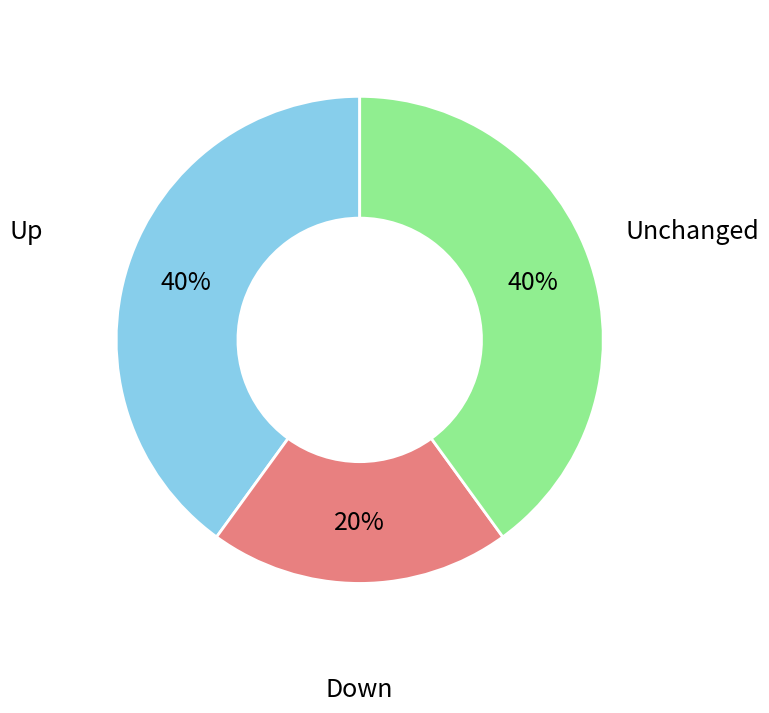

The Up slice represents 40% of the pie. True or false?

True